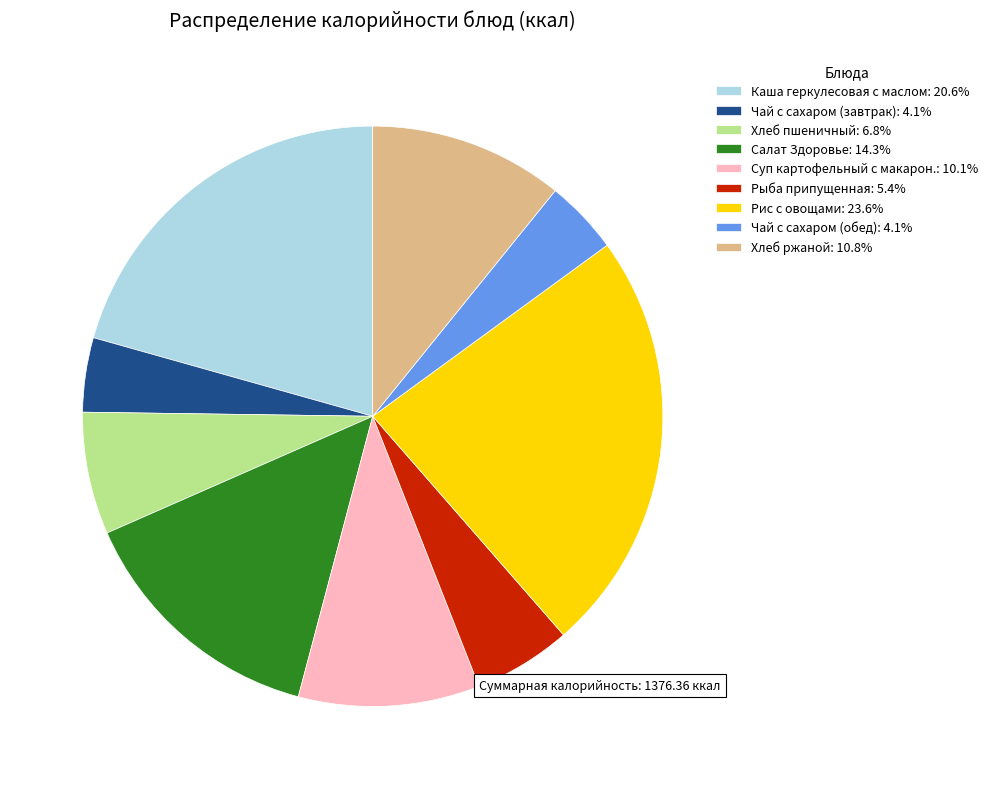

Approximately how many times larger is the value at Салат Здоровье: 14.3% compared to Рыба припущенная: 5.4%?

2.6